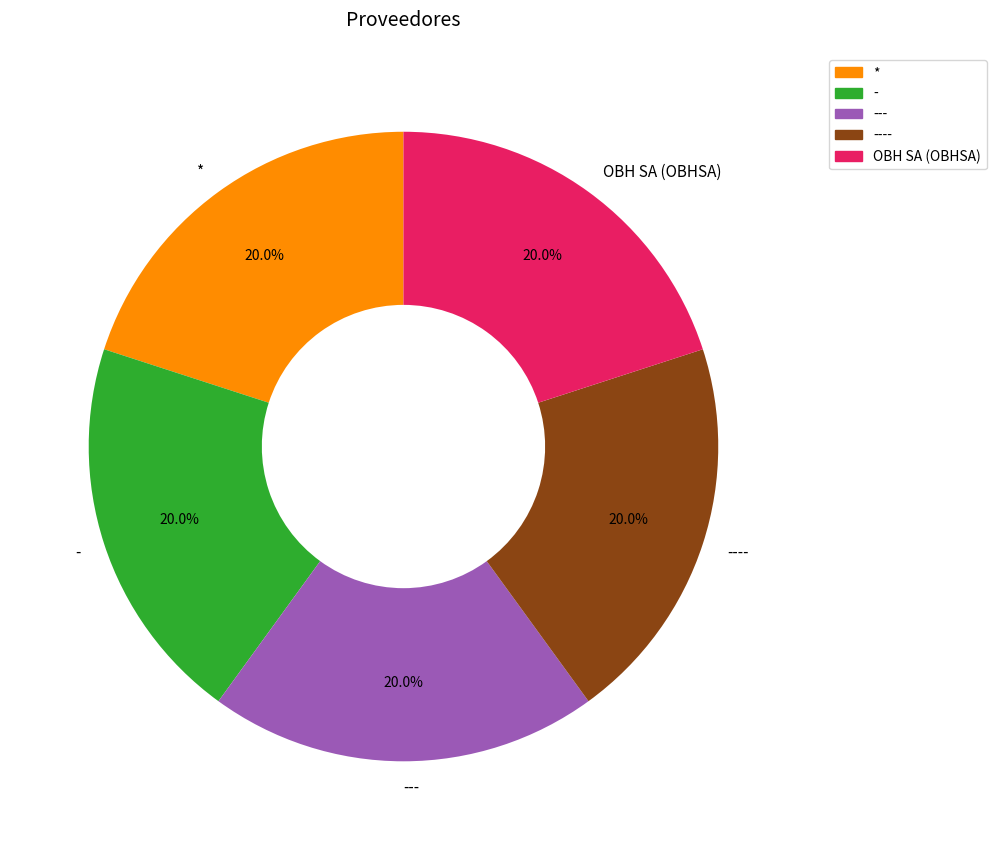

Is --- the majority of the pie?

No